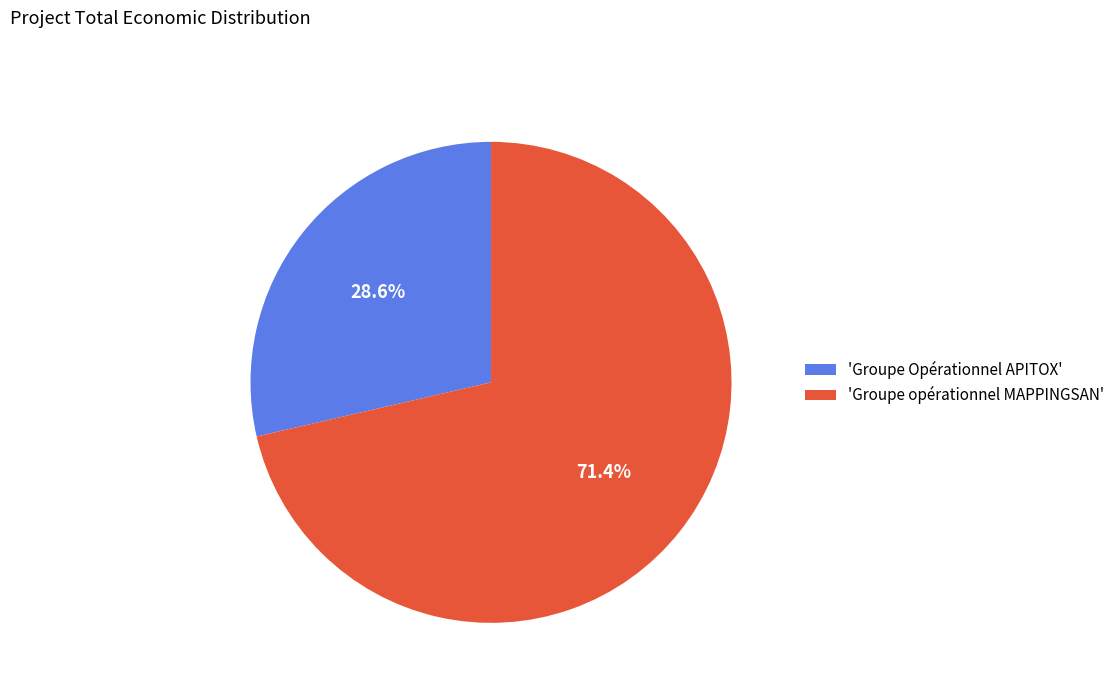

Between 'Groupe opérationnel MAPPINGSAN' and 'Groupe Opérationnel APITOX', which is larger?

'Groupe opérationnel MAPPINGSAN'